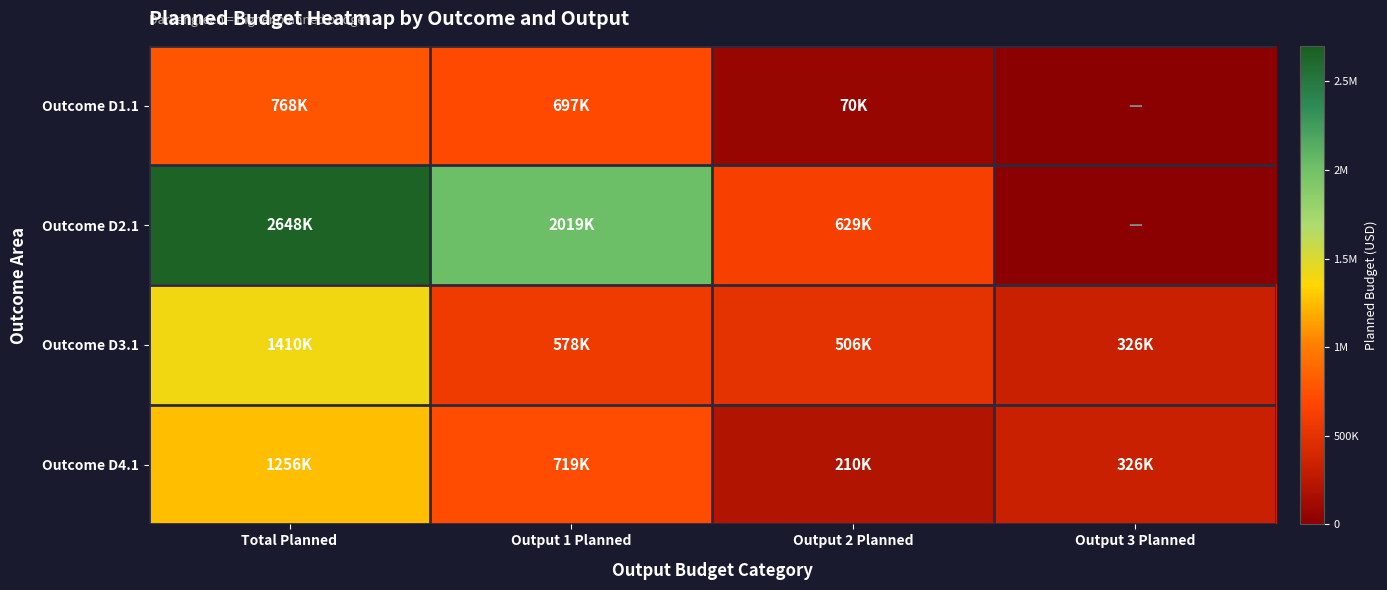

What is the difference between the highest and lowest values at Total Planned?

1880683